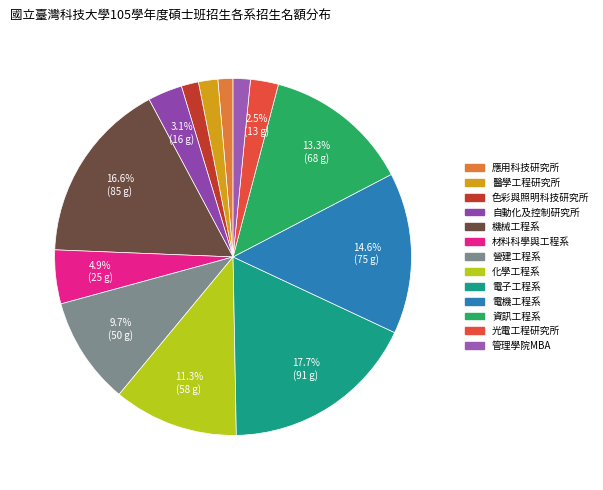

Which category has the biggest portion of the pie?

電子工程系